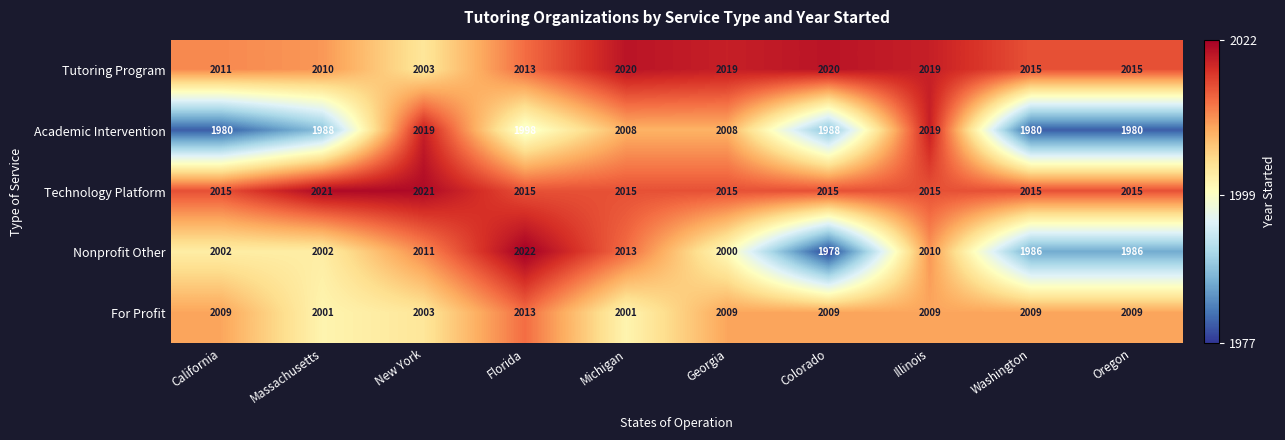

What is the difference between the For Profit values at California and New York?

6